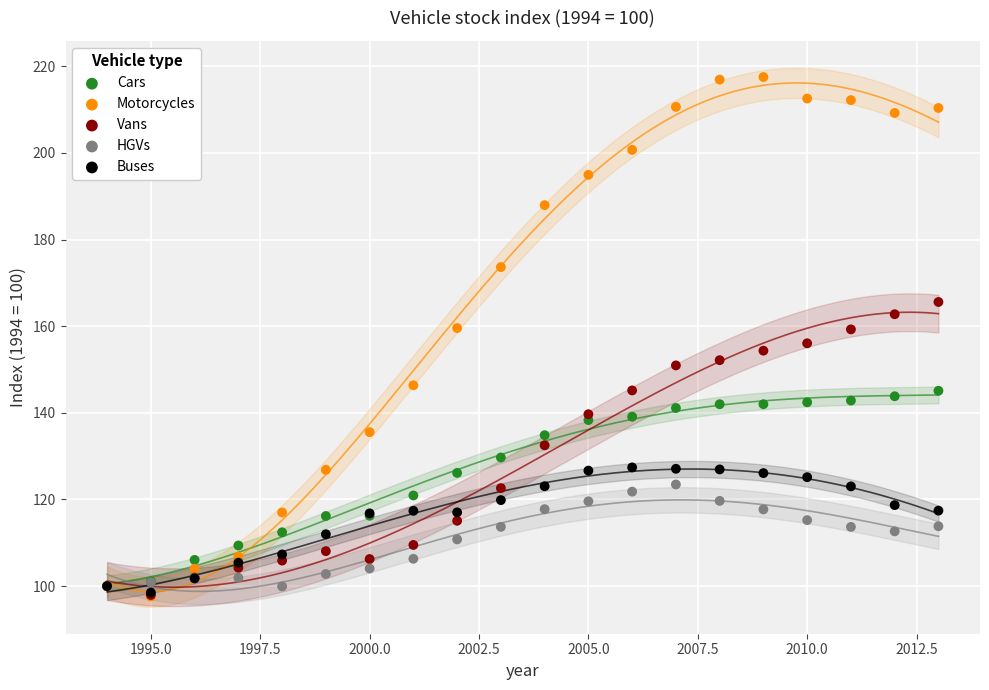

What are all the series names shown in the legend?

Cars, Motorcycles, Vans, HGVs, Buses